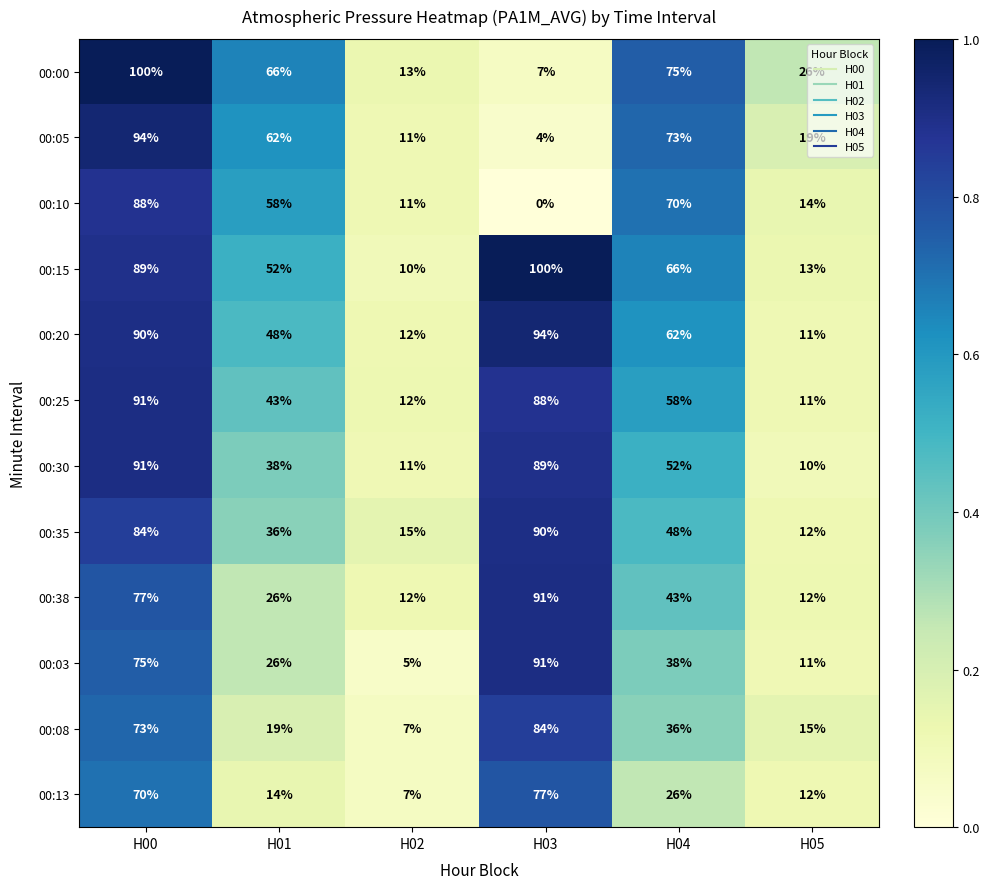

What is the difference between the 00:25 values at H04 and H02?

46